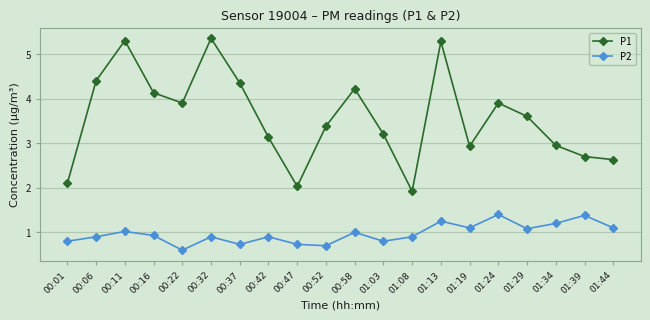

Is this an area chart (filled region under the line)?

No